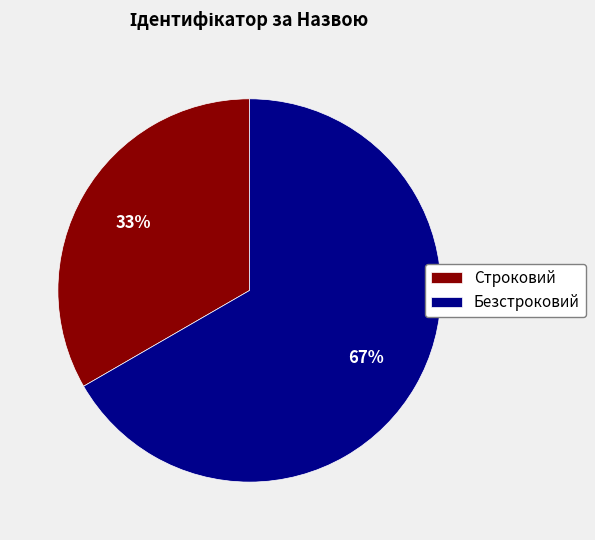

Does Строковий represent more than half of the total?

No